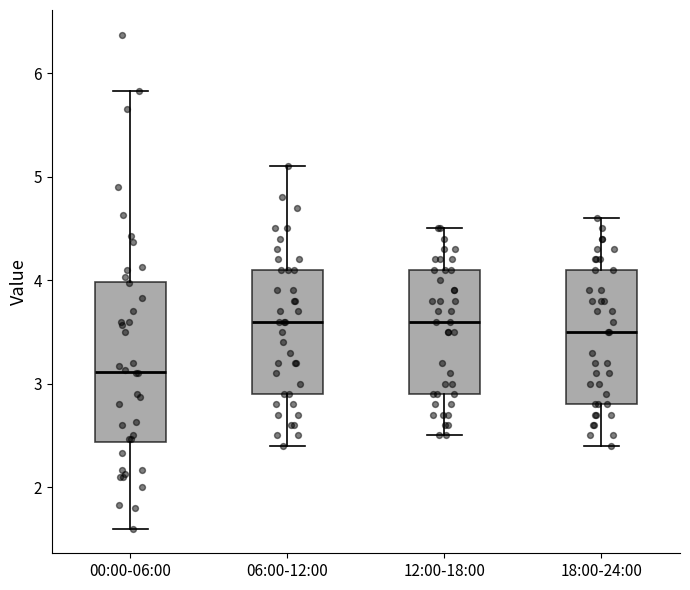

Which box is the tallest, from its lower edge to its upper edge?

00:00-06:00